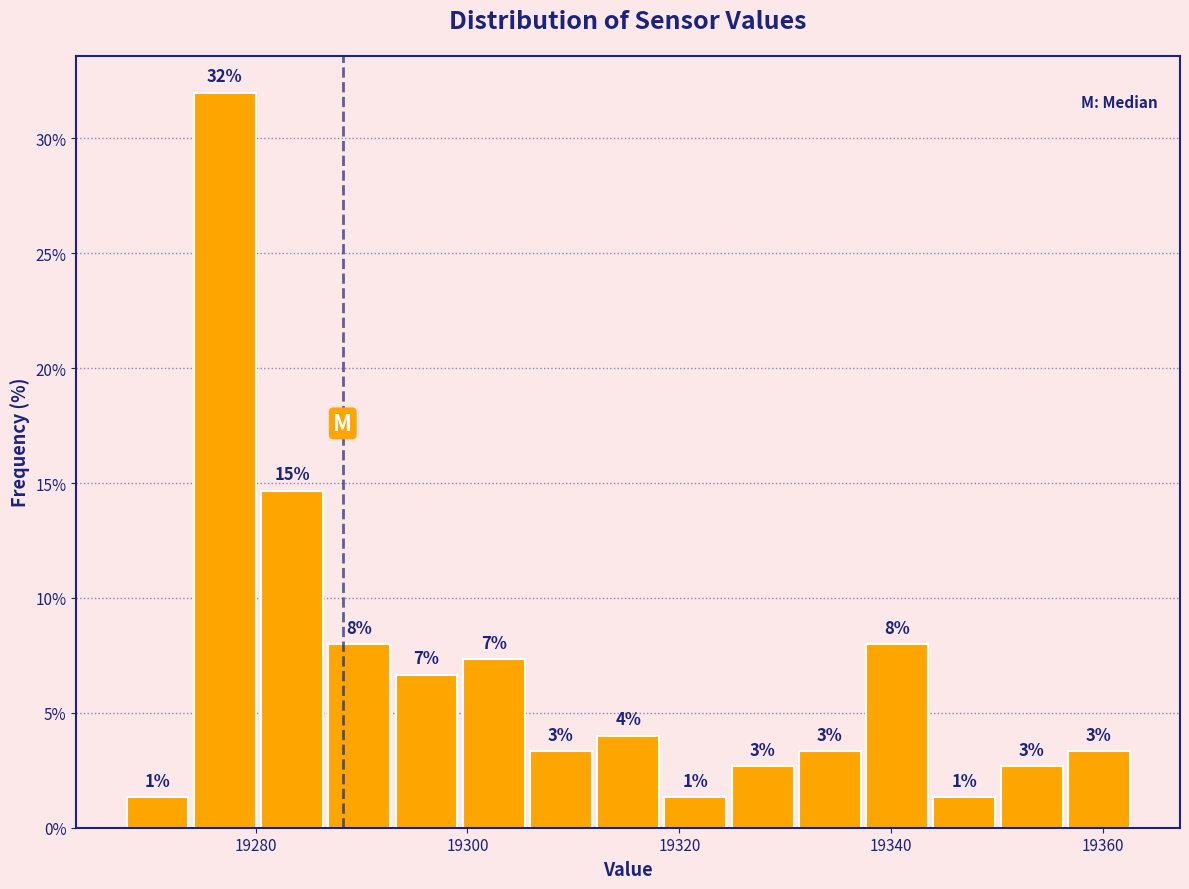

Read against the x-axis, roughly where is the centre of the tallest bar?

19278